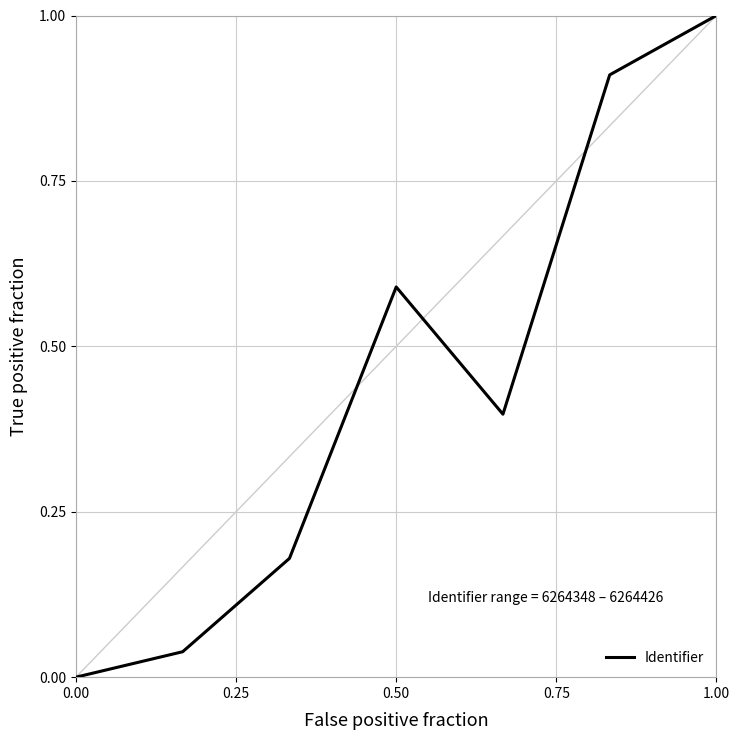

What is the difference between the maximum and second lowest values?

1.0